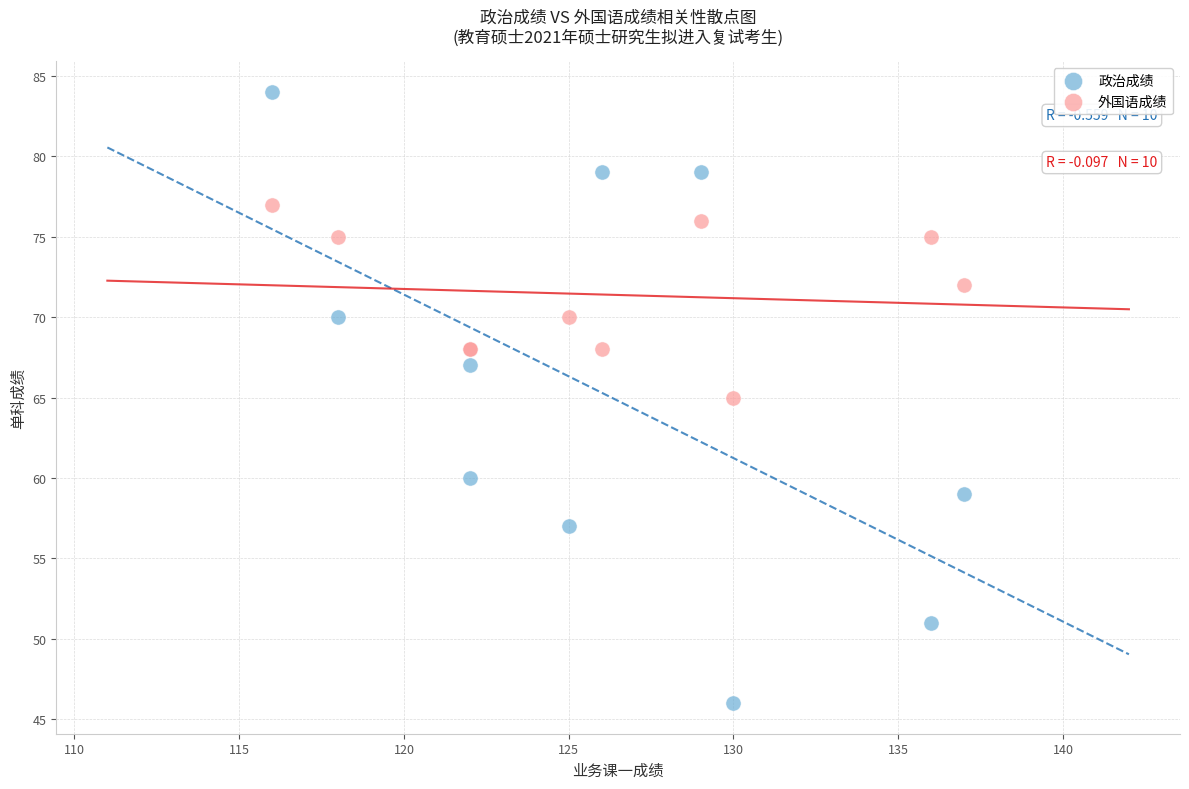

What is the X range (max minus min) for the scatter plot?

21